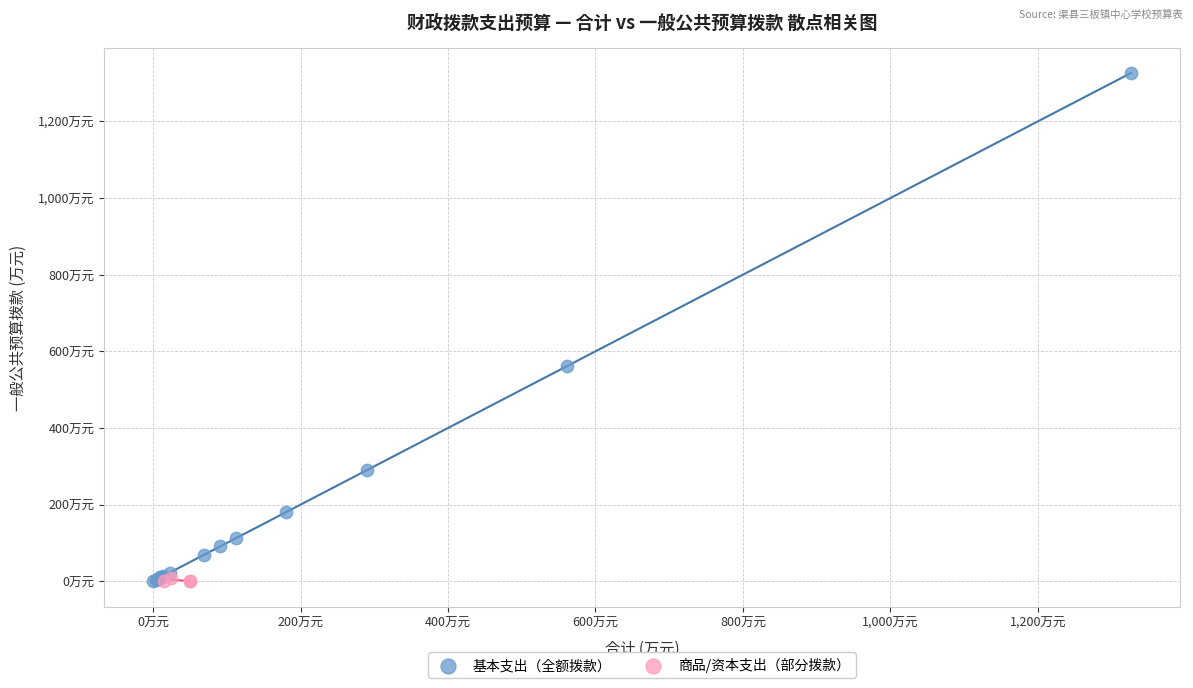

Which series reaches the maximum Y coordinate?

基本支出（全额拨款）